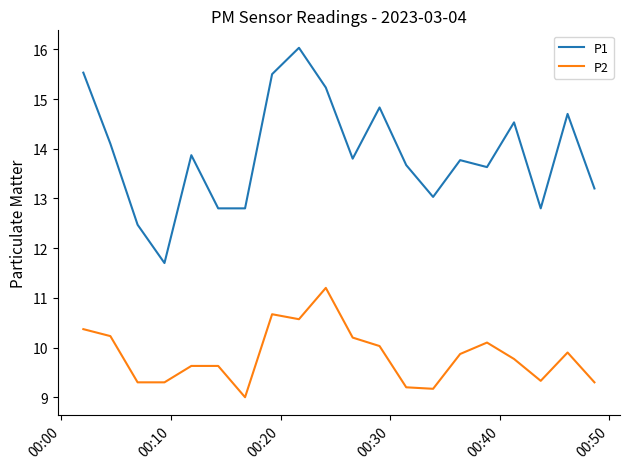

Count the number of data series in this chart.

2